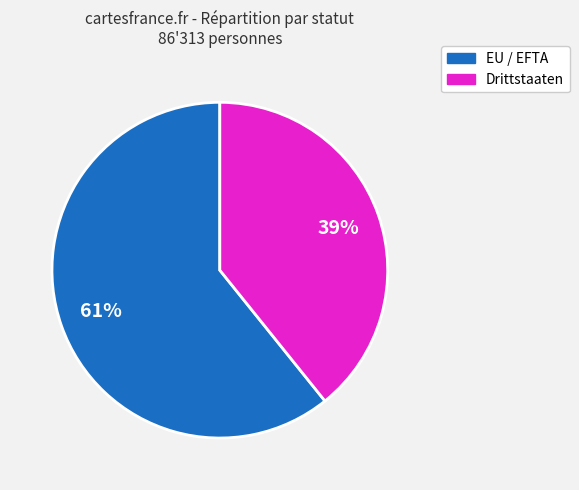

How many slices are in this pie chart?

2